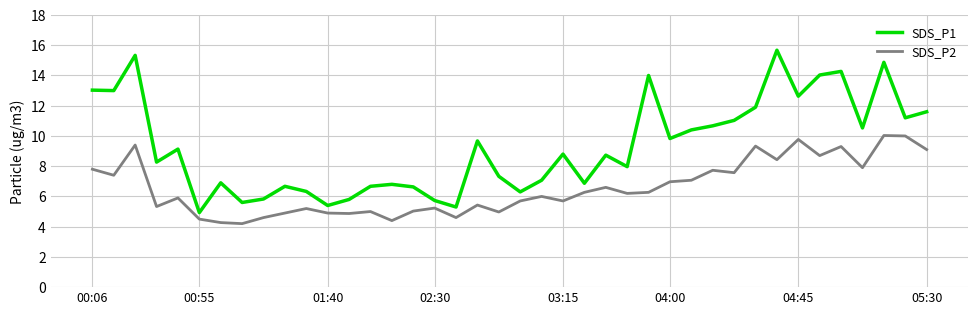

What is the difference between the maximum and minimum values in the SDS_P1 series?

10.7